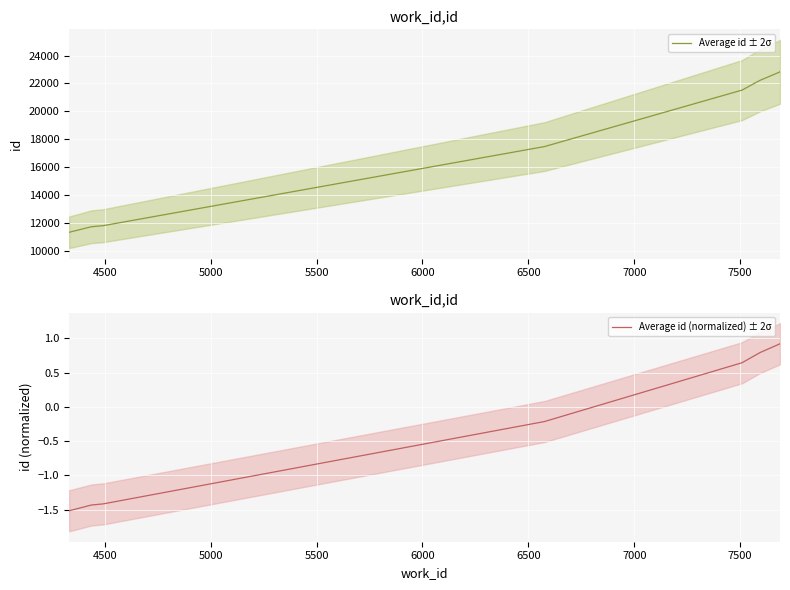

Is this an area chart (filled region under the line)?

No